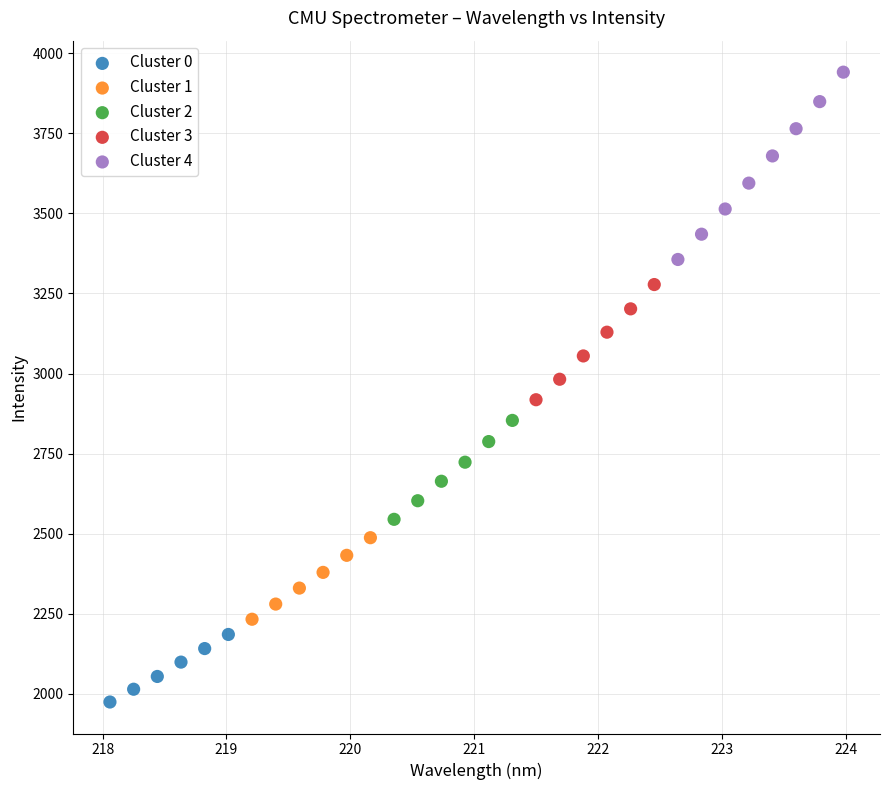

What are all the series names shown in the legend?

Cluster 0, Cluster 1, Cluster 2, Cluster 3, Cluster 4